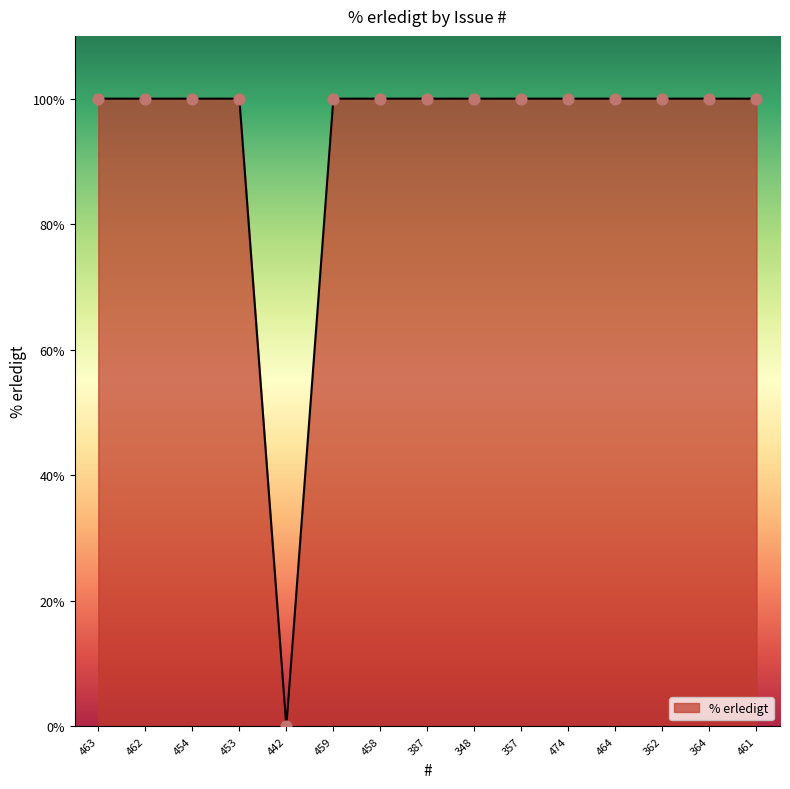

Between 442 and 459, which is larger?

459